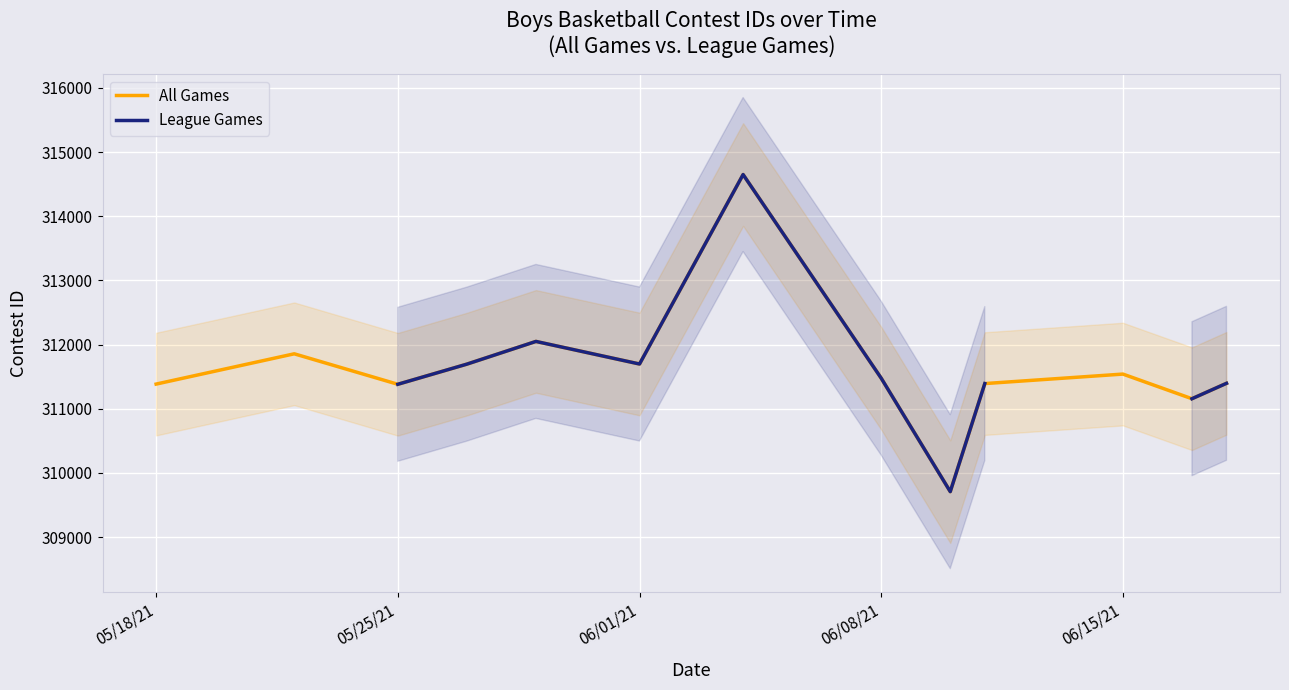

Is it true that League Games equals 457870.4 at 5?

False